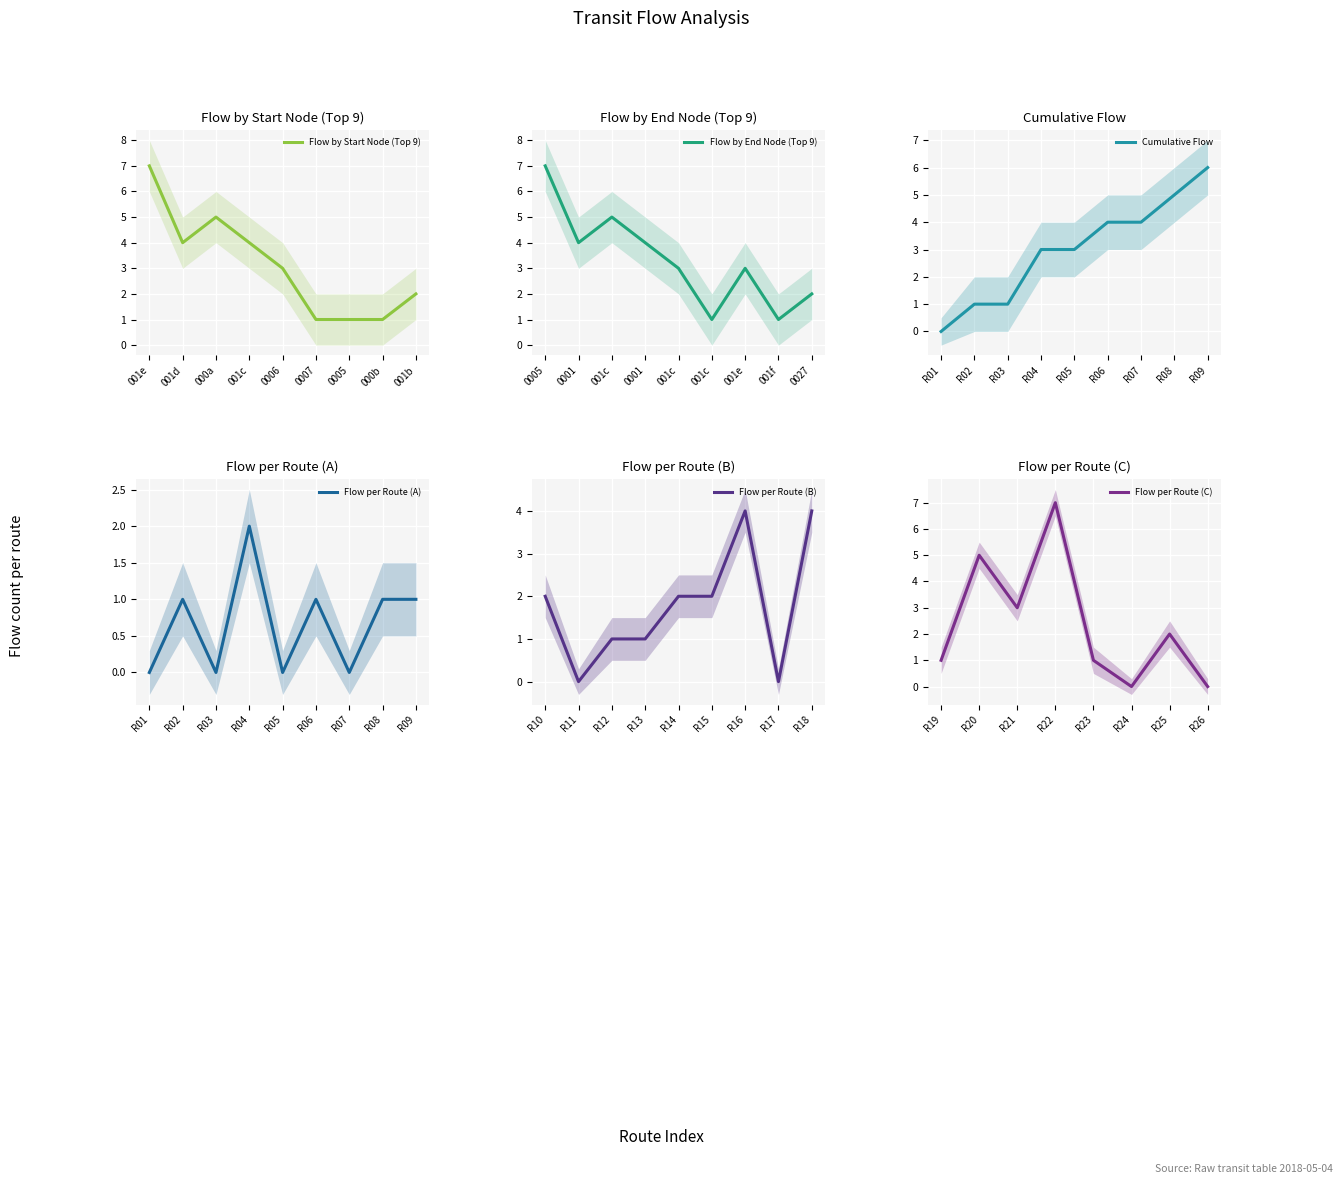

Is this an area chart (filled region under the line)?

No